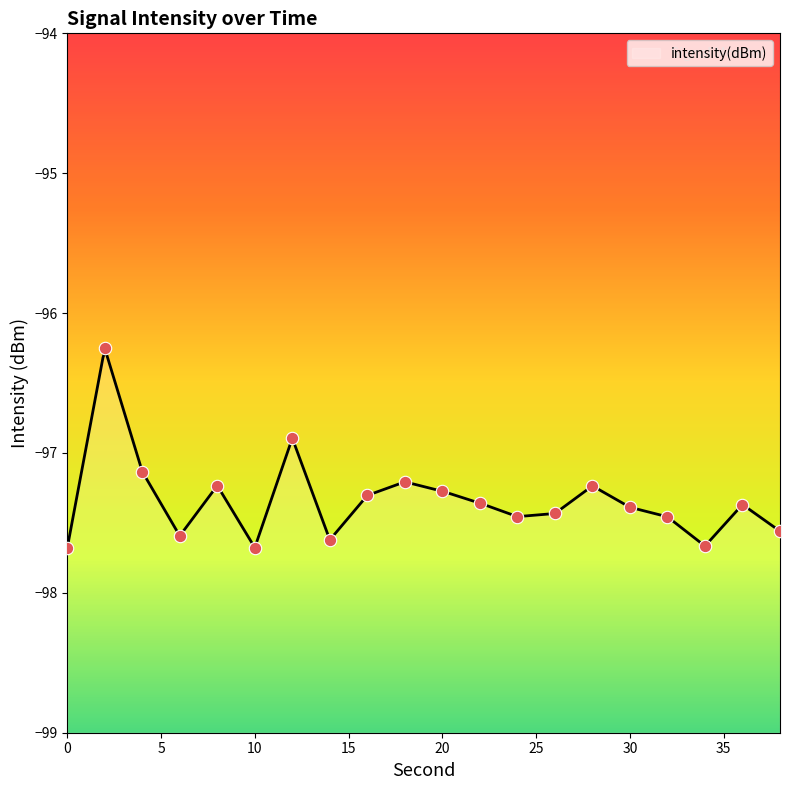

What is the change in value from 4 to 10?

-0.5